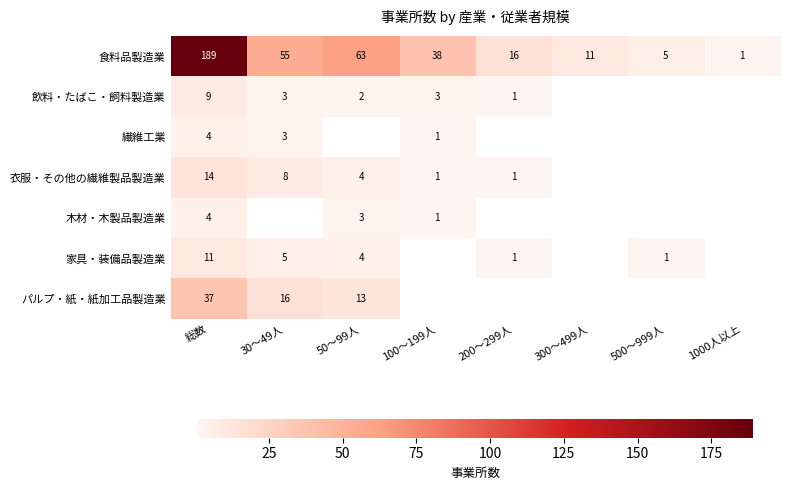

The 衣服・その他の繊維製品製造業 series shows 2 at 200～299人. True or false?

False